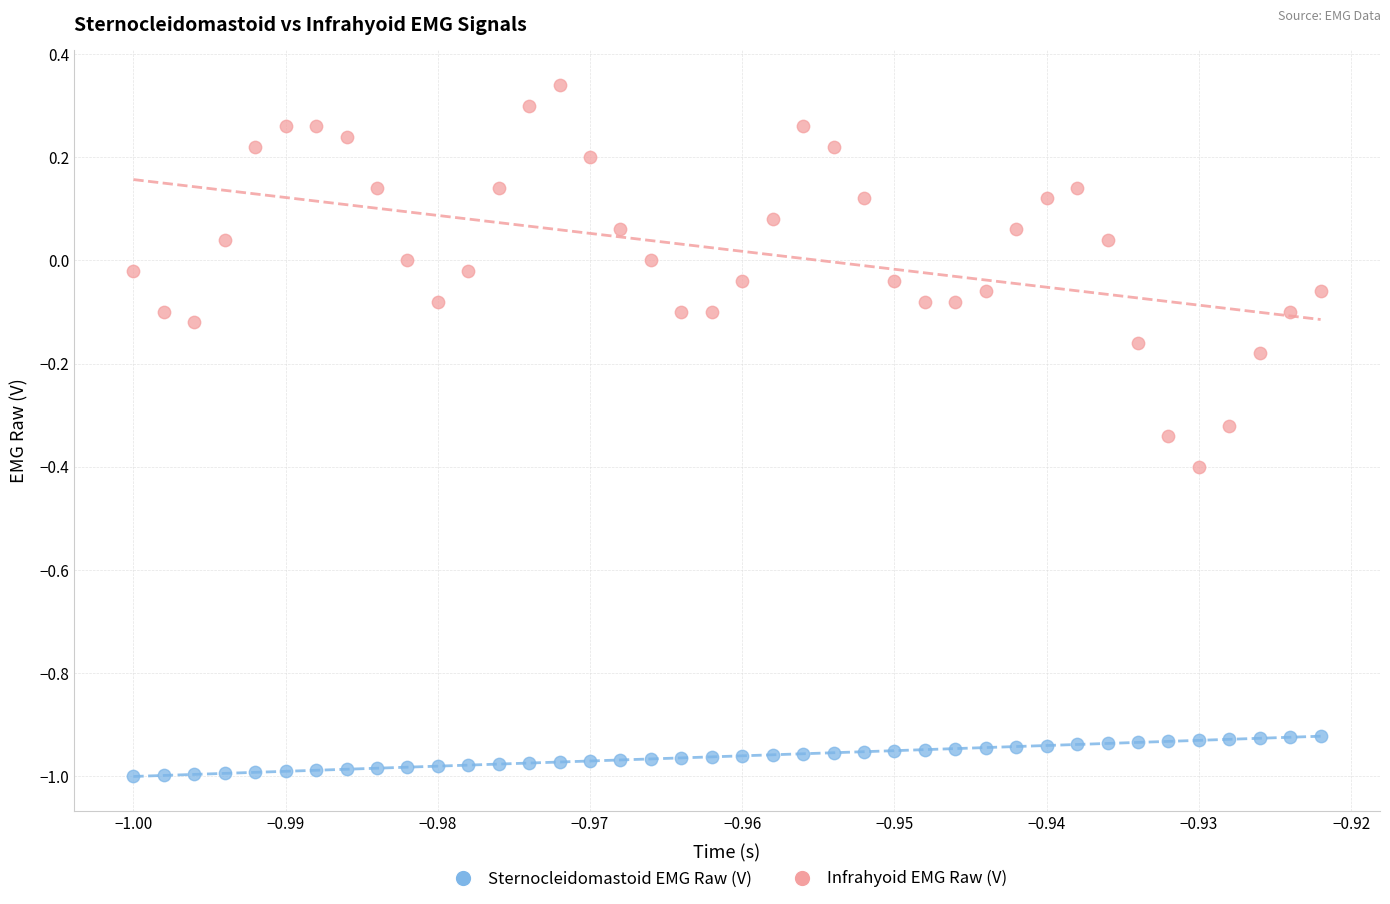

Which series contains the highest Y value?

Infrahyoid EMG Raw (V)